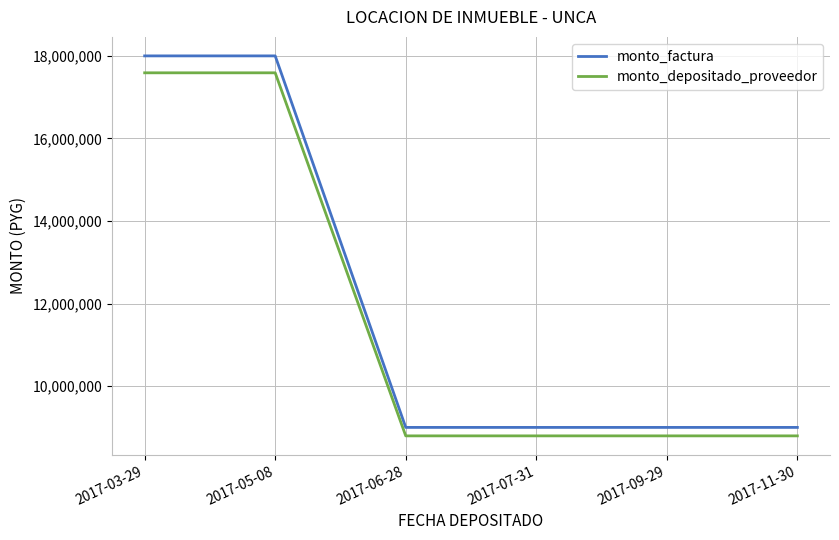

What is the total value across all series at 2017-07-31?

17794971